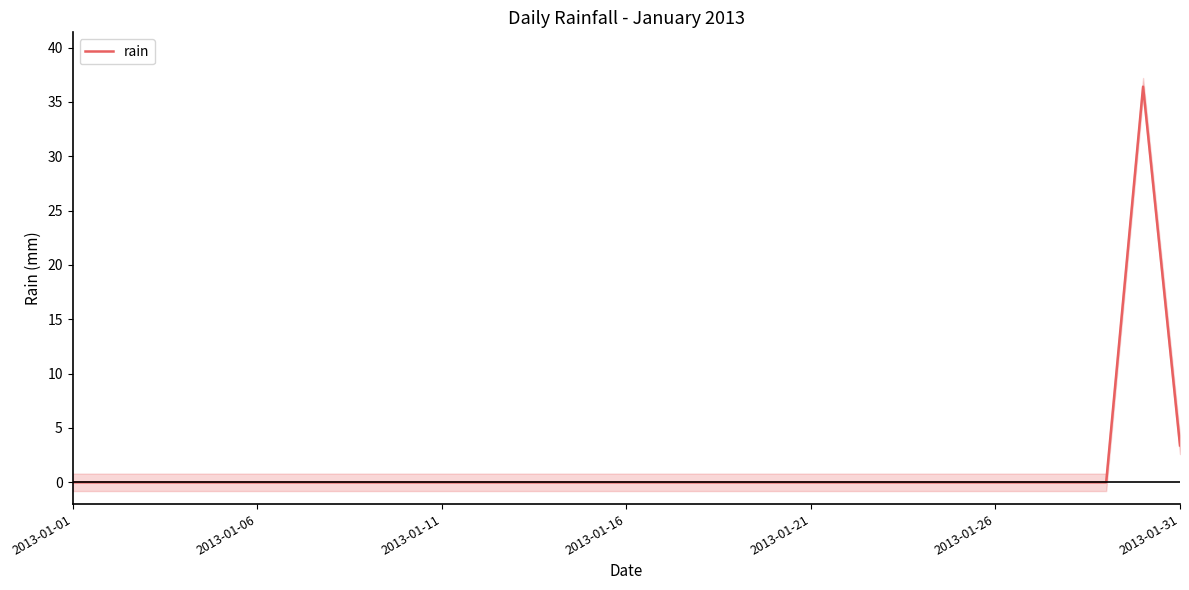

Where is rain nearest to the value 18?

2013-01-31